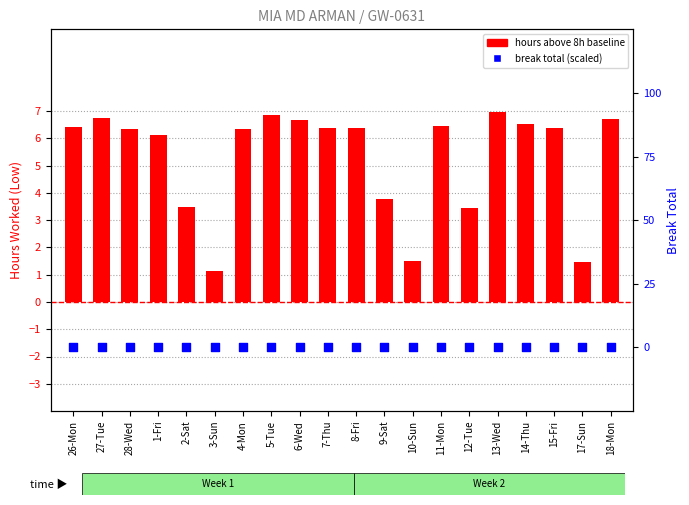

What are all the series names shown in the legend?

hours above 8h baseline, break total (scaled)